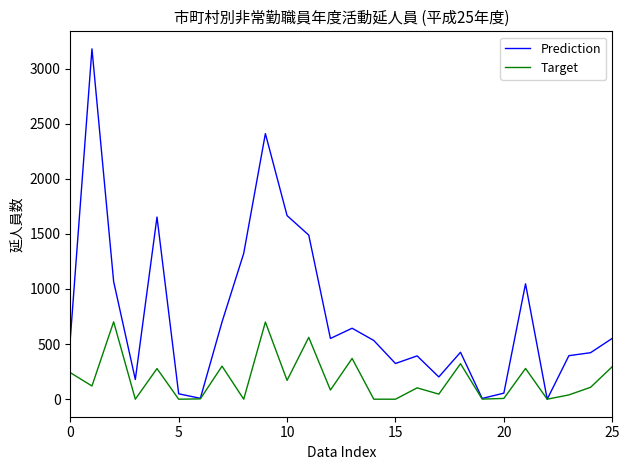

What is the highest value of the Prediction series?

3179